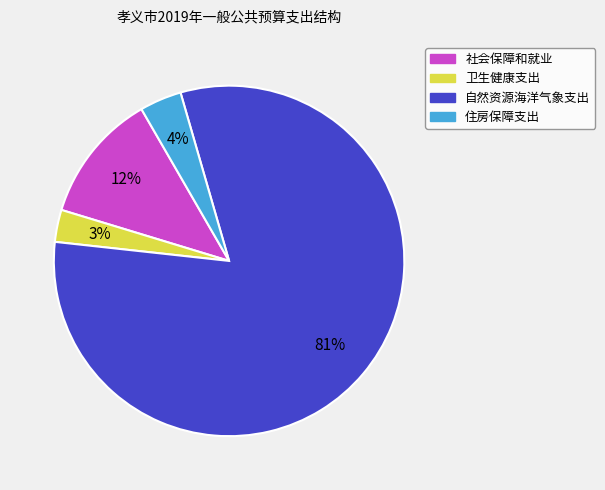

Do 卫生健康支出 and 社会保障和就业 together represent more than half of the pie?

No